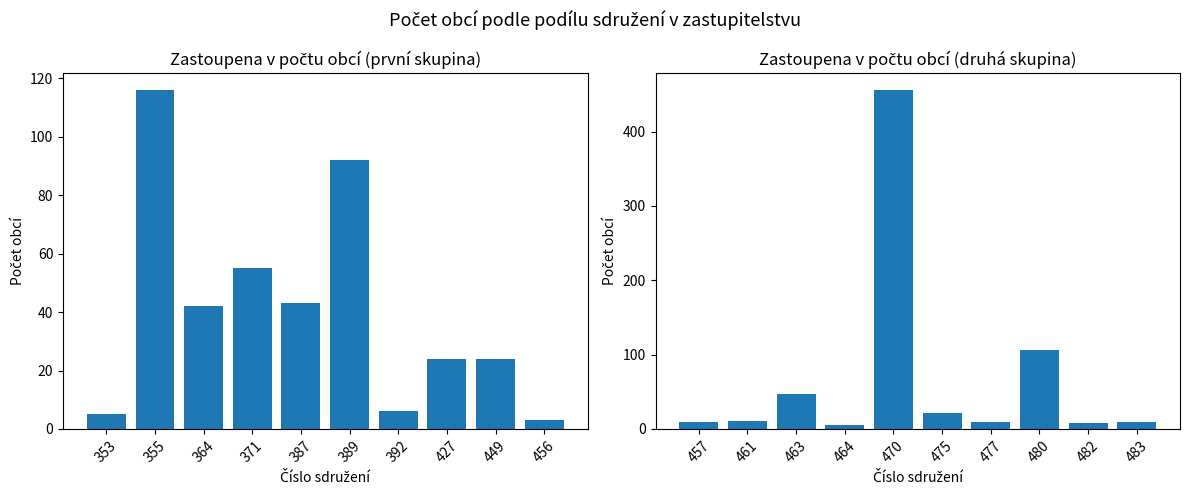

Is it true that the value at 475 is 29?

False